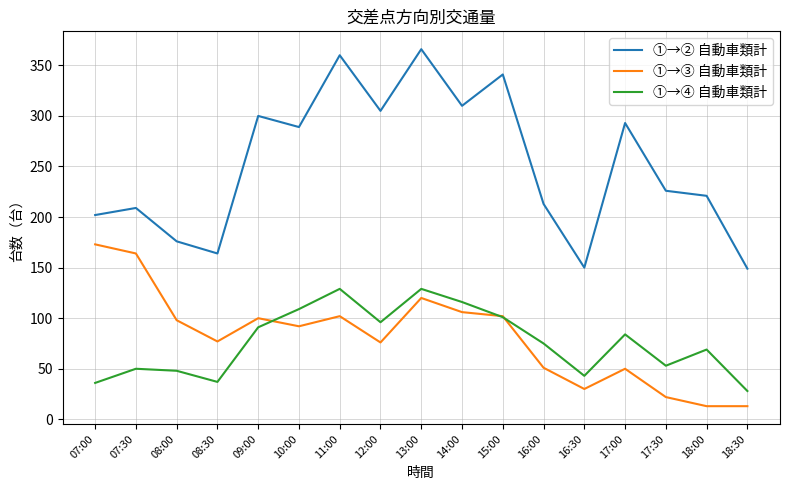

The ①→④ 自動車類計 series shows 44 at 13:00. True or false?

False